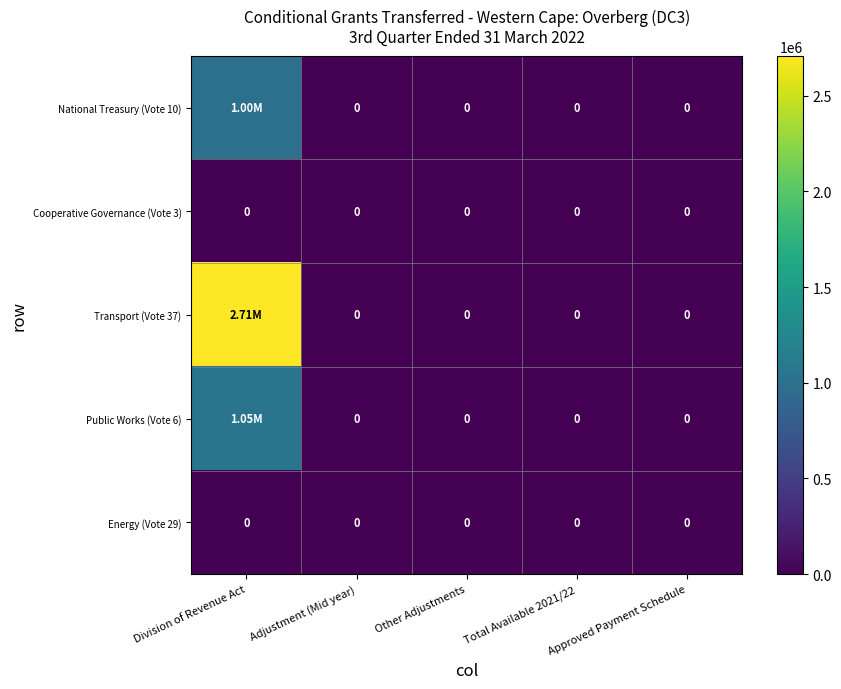

At how many categories does at least one series exceed 1189608?

1